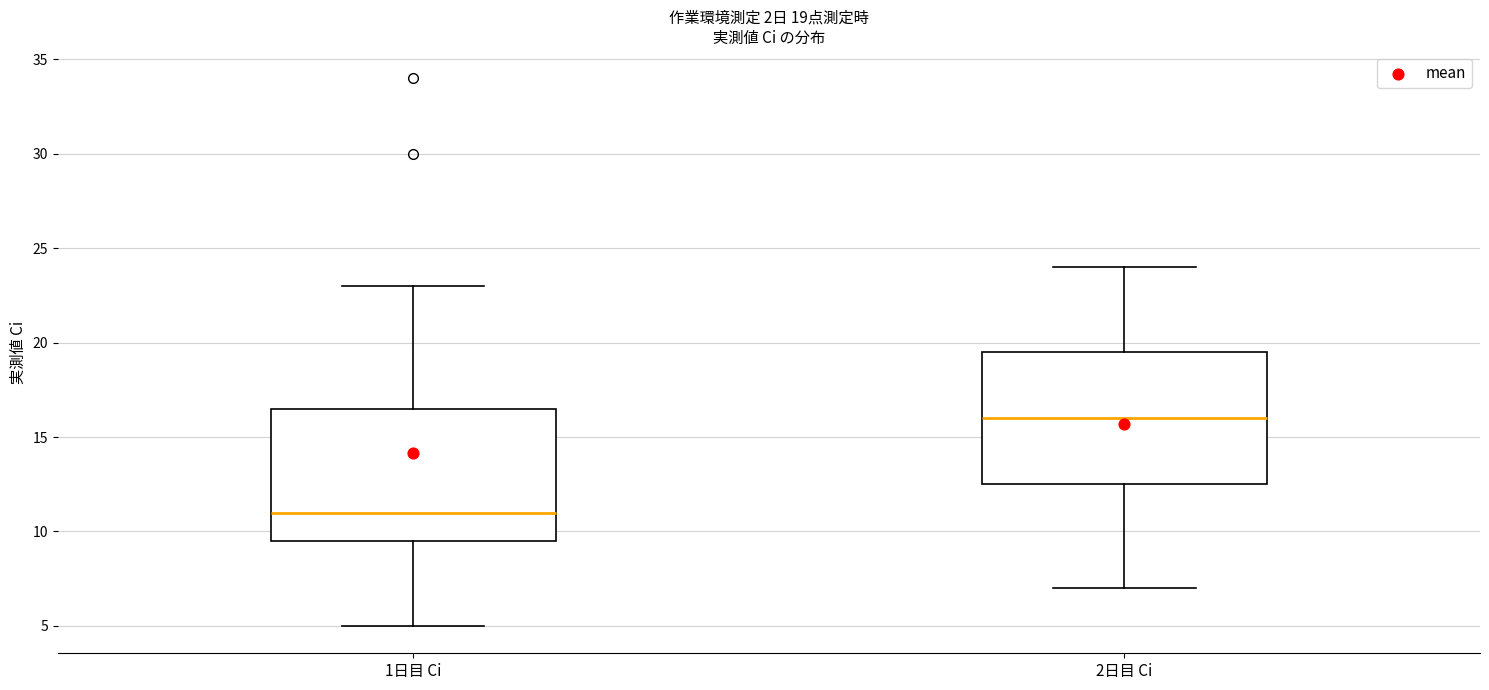

Which box's median line is the highest?

2日目 Ci